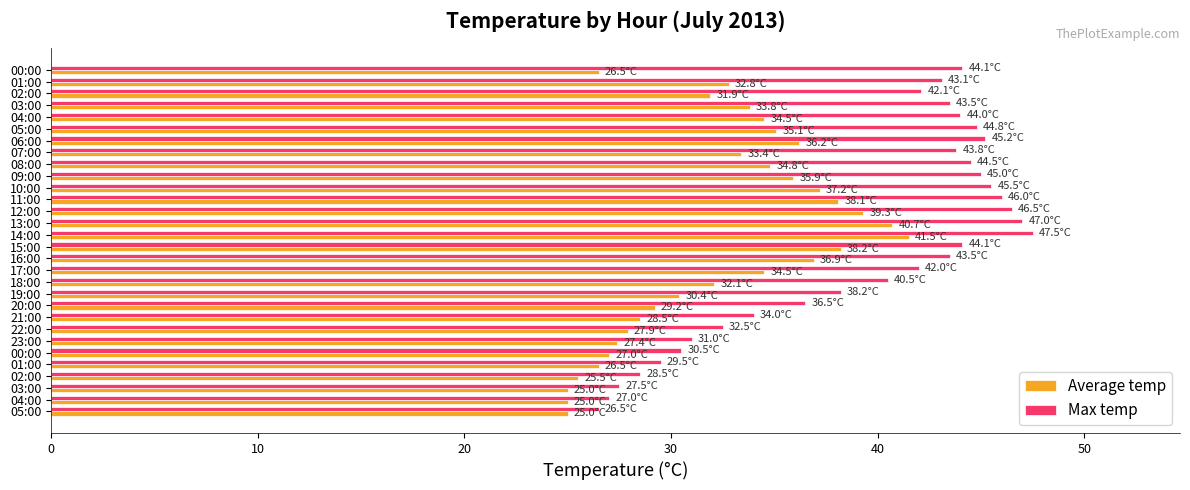

Count the number of categories in the chart.

30